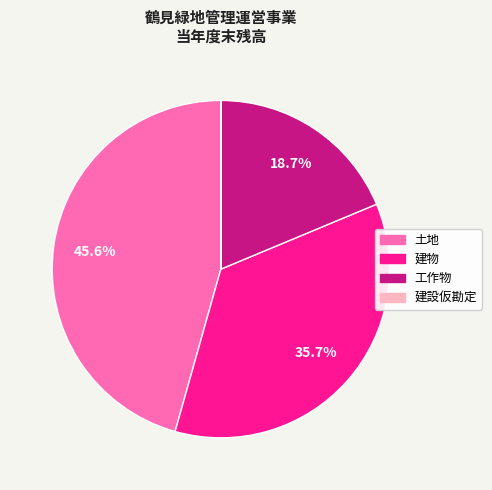

What is the ratio of the value at 土地 to the value at 建物?

1.3